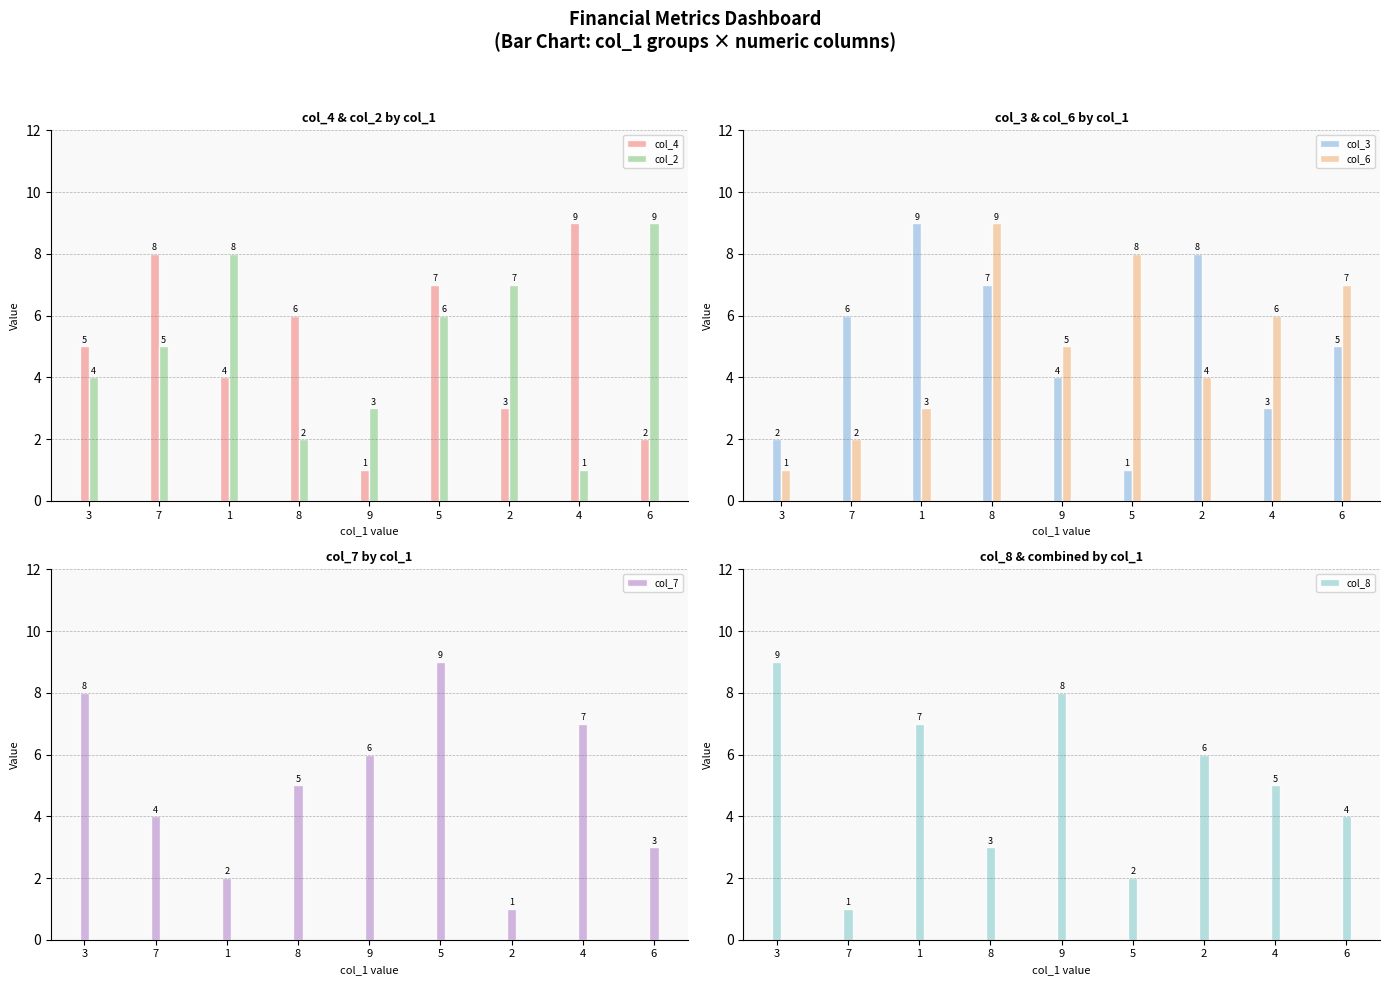

At which label does col_6 first exceed 5?

8